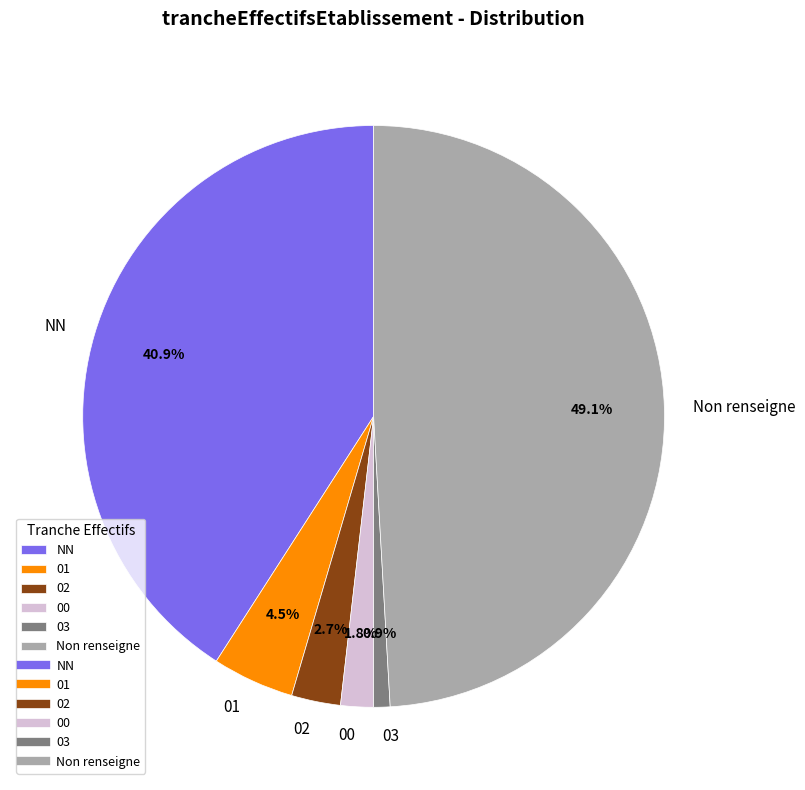

What is the smallest slice in the pie chart?

03